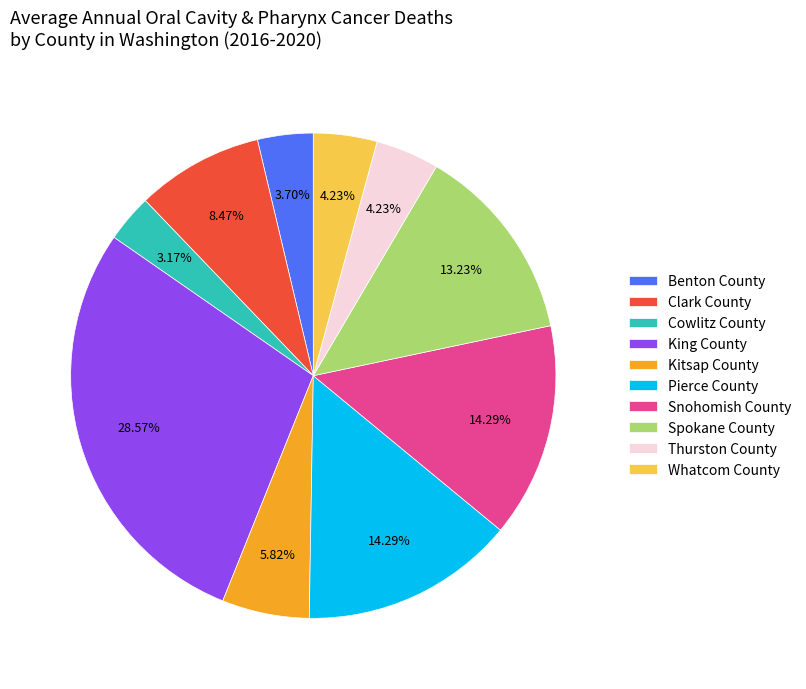

Which has a higher value, Whatcom County or Kitsap County?

Kitsap County